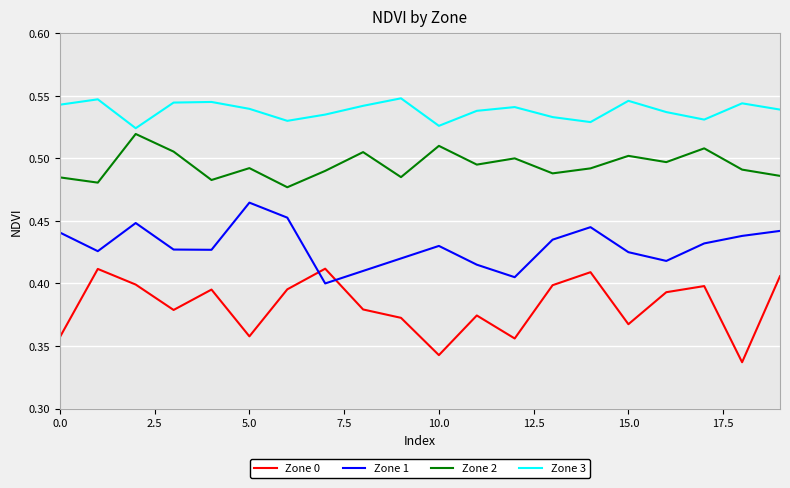

How many series are shown in this chart?

4